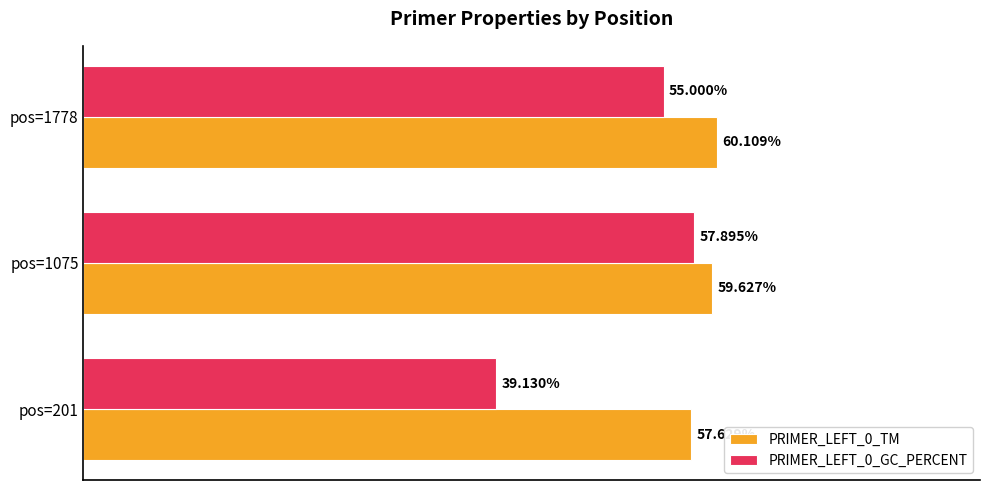

Rank the series at pos=1778 from highest to lowest value.

PRIMER_LEFT_0_TM, PRIMER_LEFT_0_GC_PERCENT